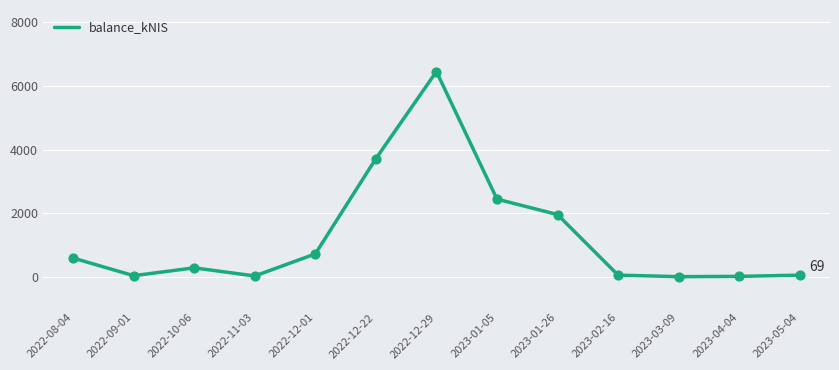

What is the ratio of the value at 2022-12-01 to the value at 2023-01-26?

0.4